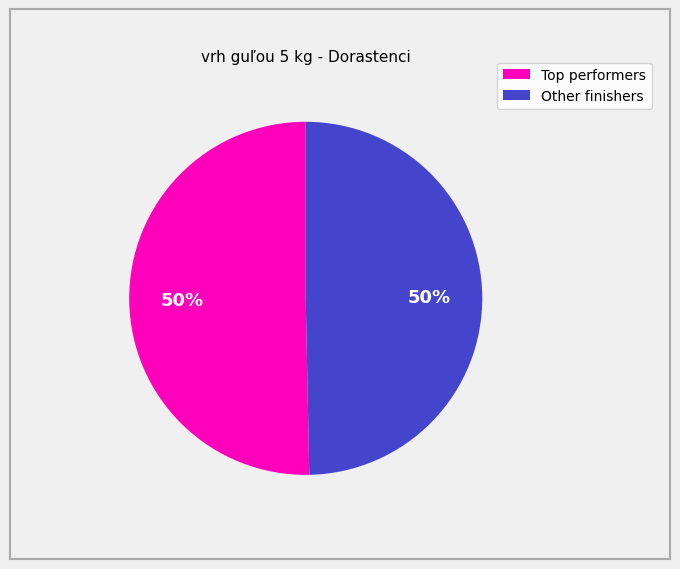

To the nearest percent, what is the average slice percentage?

50%